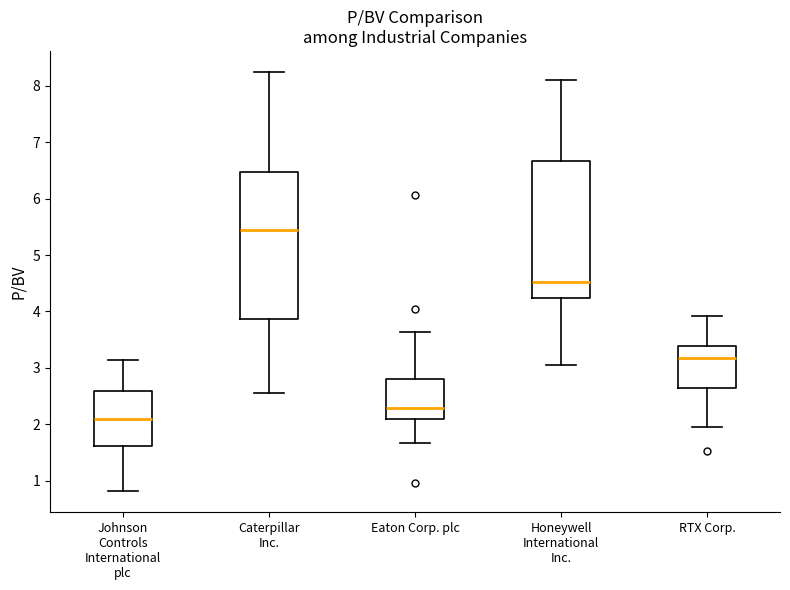

Reading left to right, read every box against the y-axis: the position of its median line, the range the box covers, and the ends of its whiskers. The values are not printed on the chart, so give them approximately, as read against the axis.

Johnson Controls International plc: median 2.1, box 1.6 to 2.6, whiskers 0.8 to 3.1
Caterpillar Inc.: median 5.4, box 3.9 to 6.5, whiskers 2.6 to 8.3
Eaton Corp. plc: median 2.3, box 2.1 to 2.8, whiskers 1.7 to 3.6
Honeywell International Inc.: median 4.5, box 4.2 to 6.7, whiskers 3.1 to 8.1
RTX Corp.: median 3.2, box 2.7 to 3.4, whiskers 2.0 to 3.9